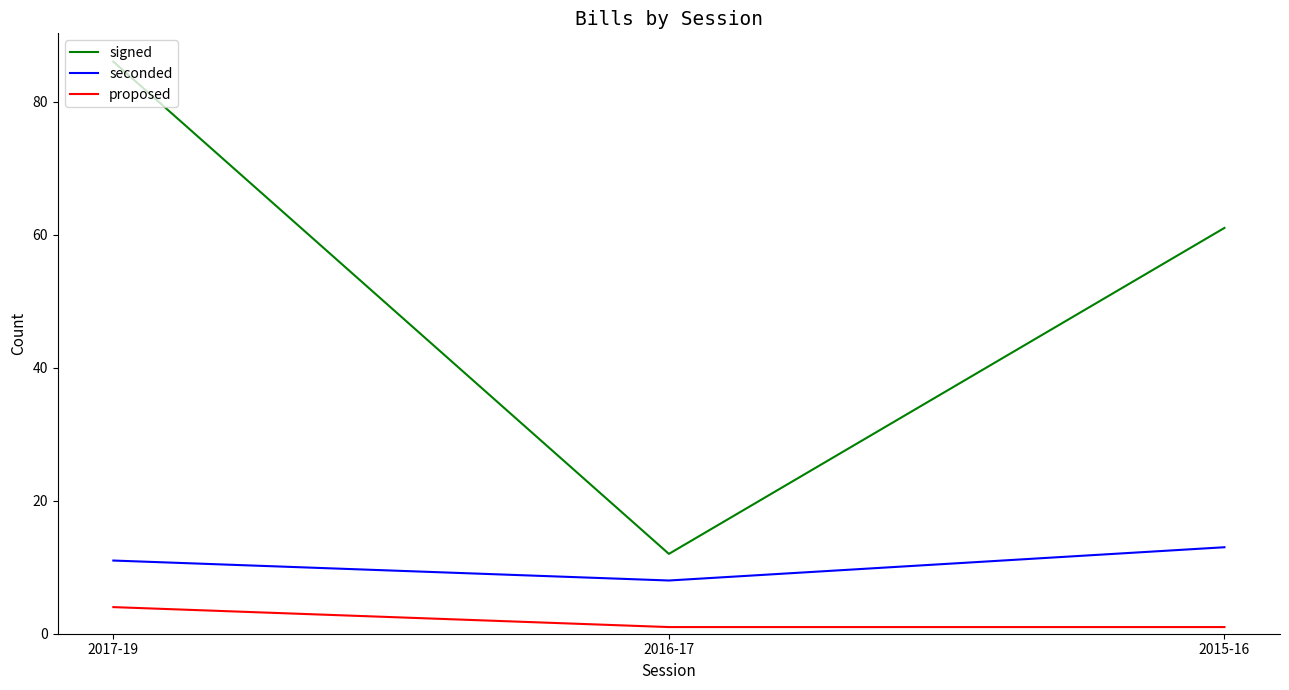

Reading left to right, what are all the values shown in this chart?

signed: 2017-19=86	2016-17=12	2015-16=61
seconded: 2017-19=11	2016-17=8	2015-16=13
proposed: 2017-19=4	2016-17=1	2015-16=1